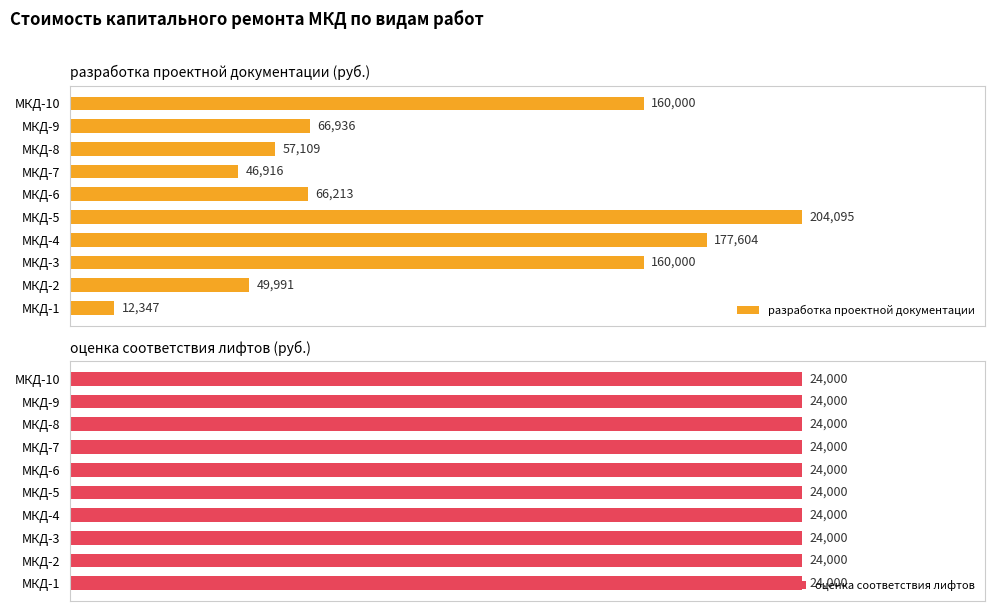

Are the bars horizontal?

Yes